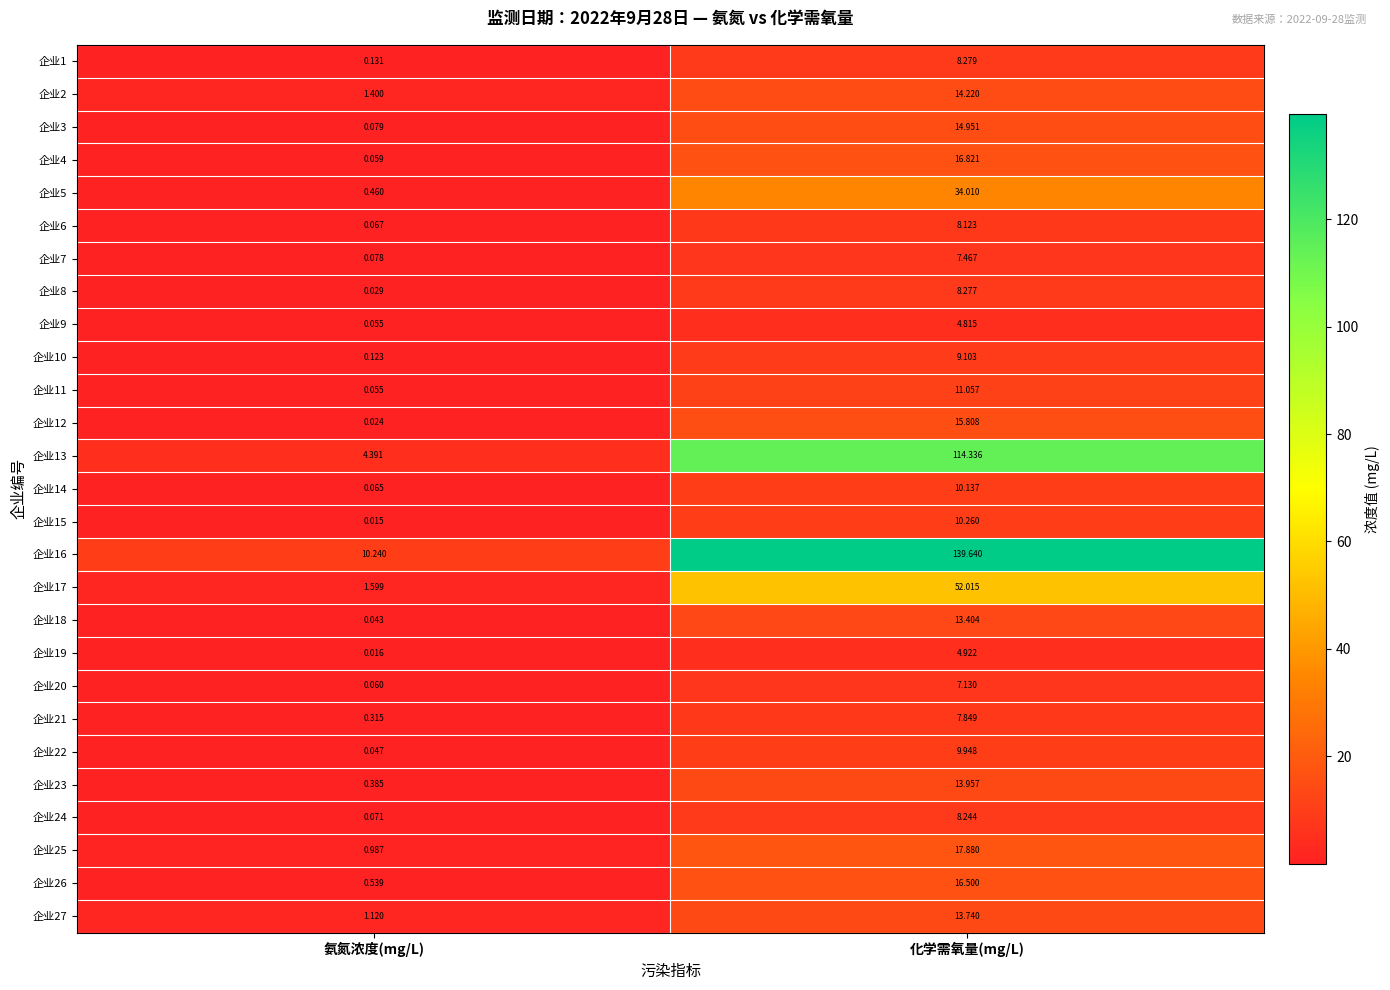

At which category is the sum across all series the highest?

化学需氧量(mg/L)